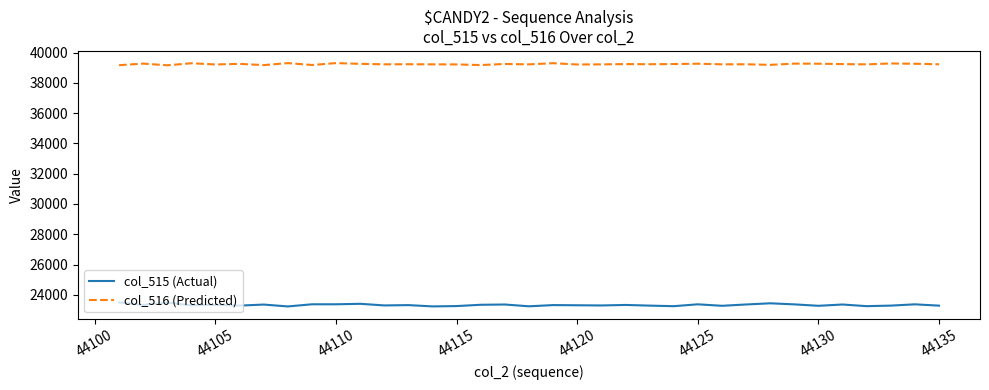

What is the maximum value shown in the chart?

39308